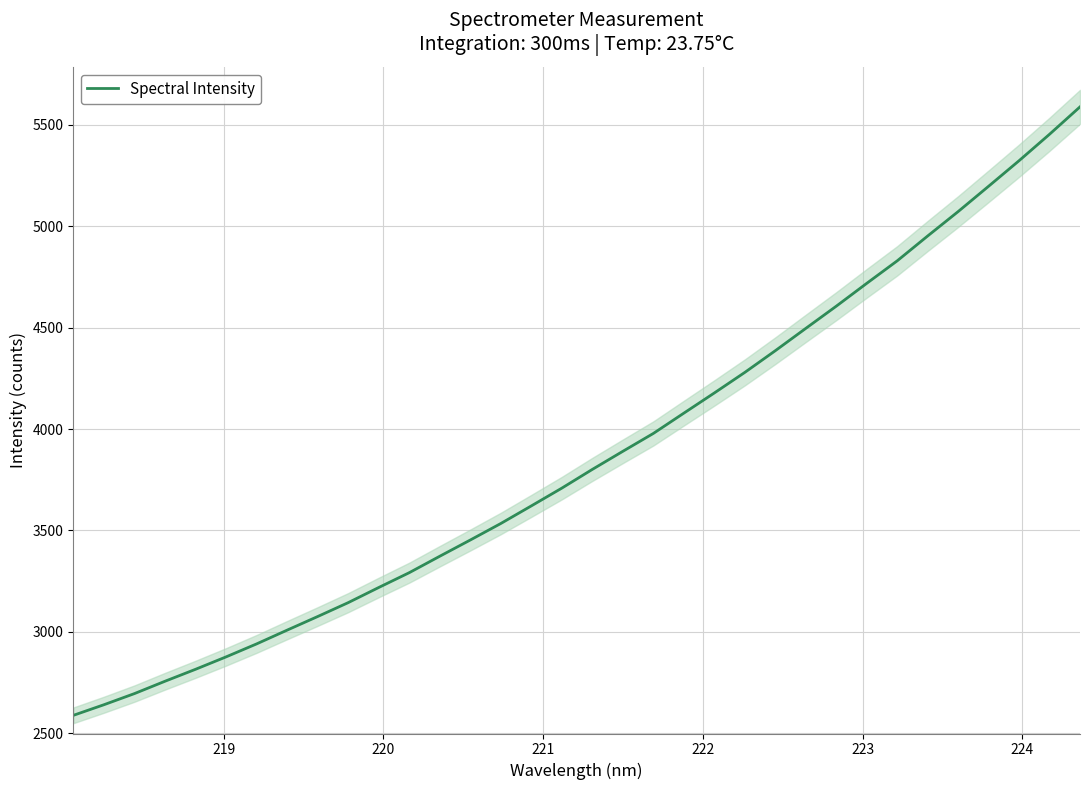

What is the lowest value of the Spectral Intensity series?

2588.2